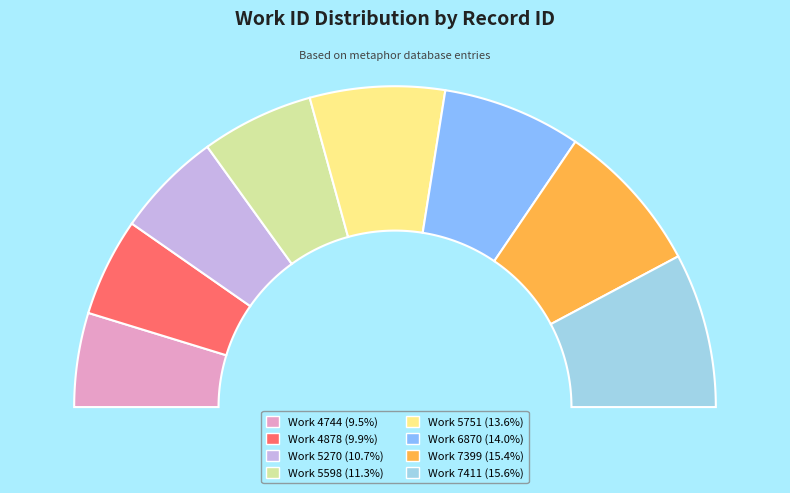

Does any single category account for the majority?

No